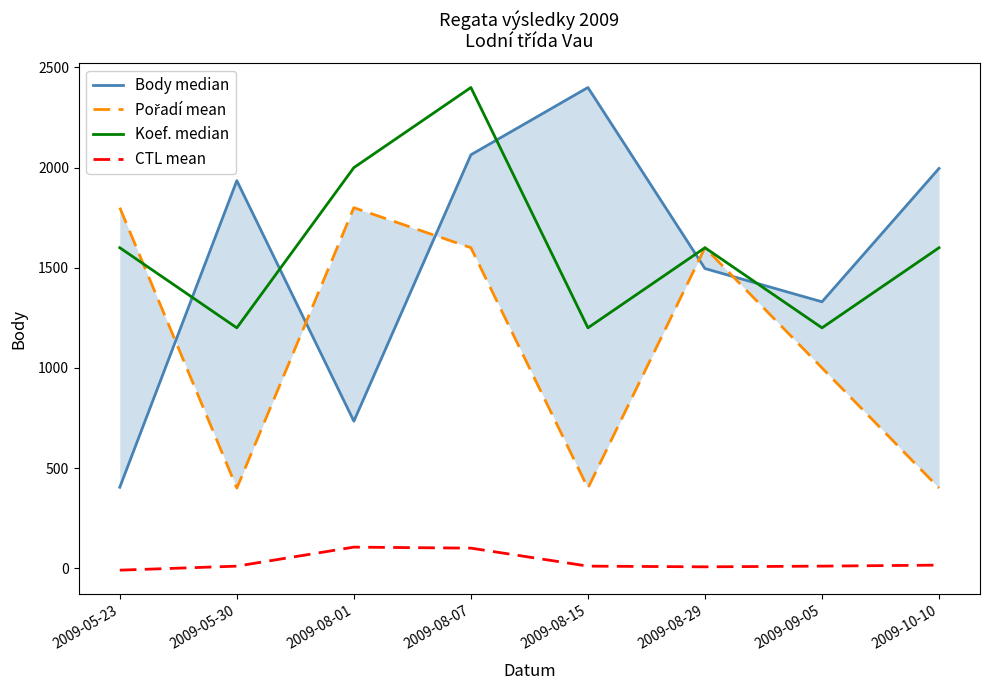

How many intersections are there between Pořadí mean and Body median?

5